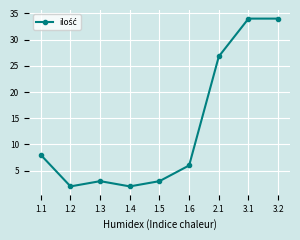

Reading left to right, list all the values displayed in this chart.

8.0	2.0	3.0	2.0	3.0	6.0	26.8	34.0	34.0